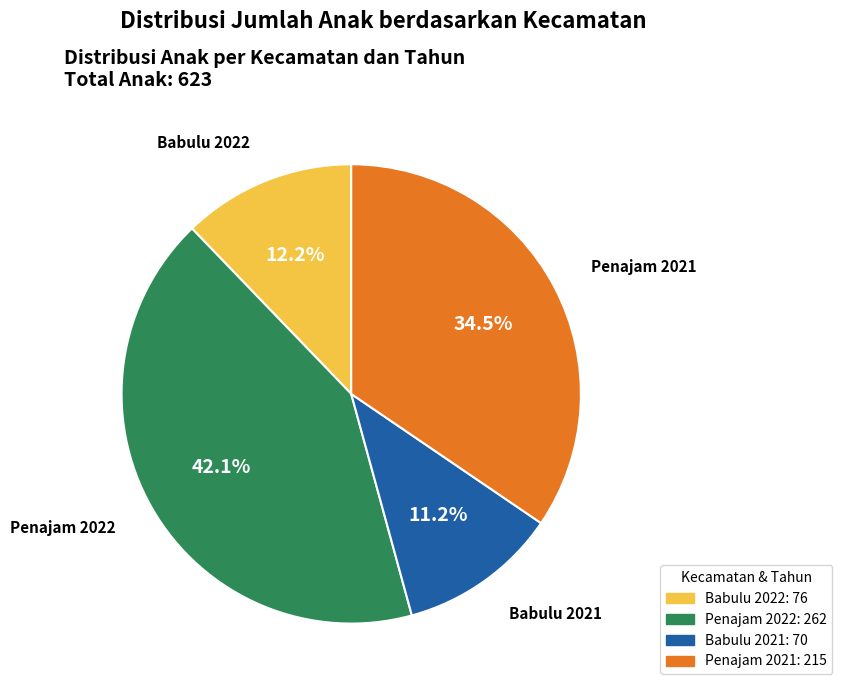

Count the number of slices in the pie.

4